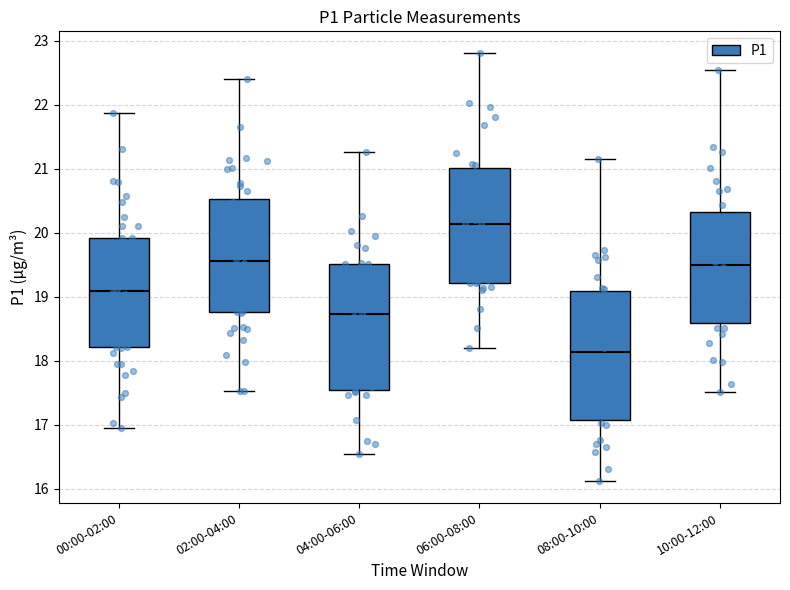

Which box's median line is the highest?

06:00-08:00